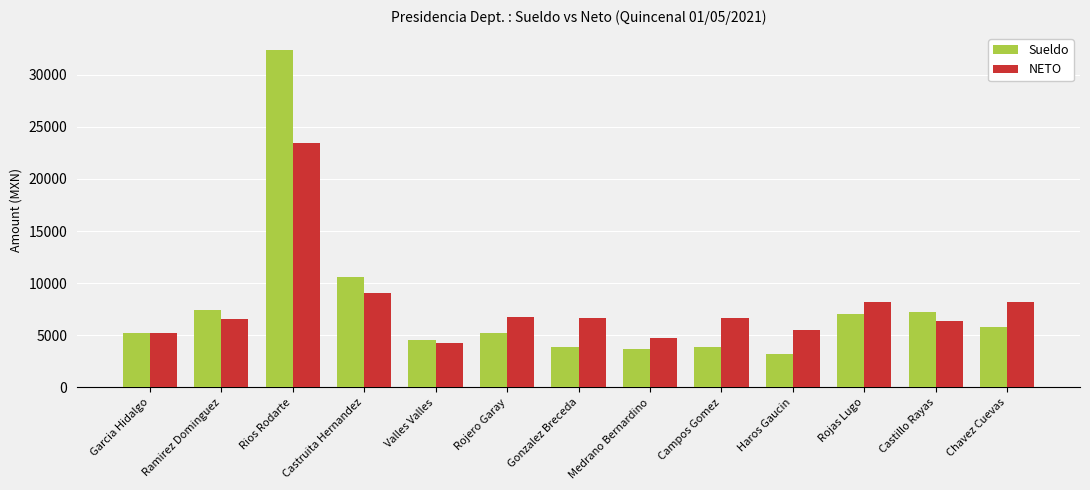

At which category is the sum across all series the highest?

Rios Rodarte